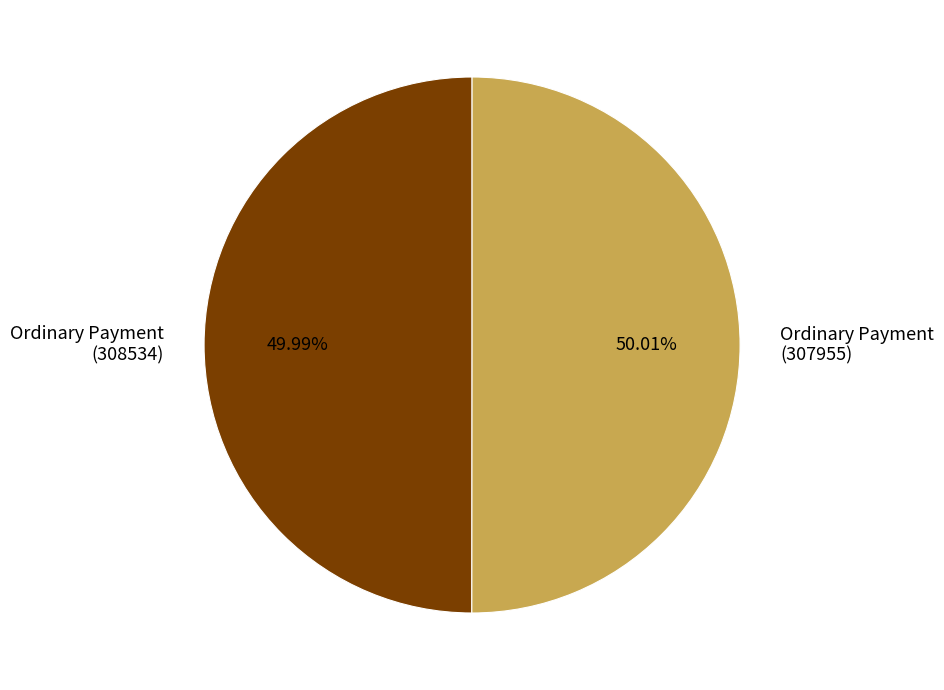

Is there any slice that represents more than half of the pie?

Yes